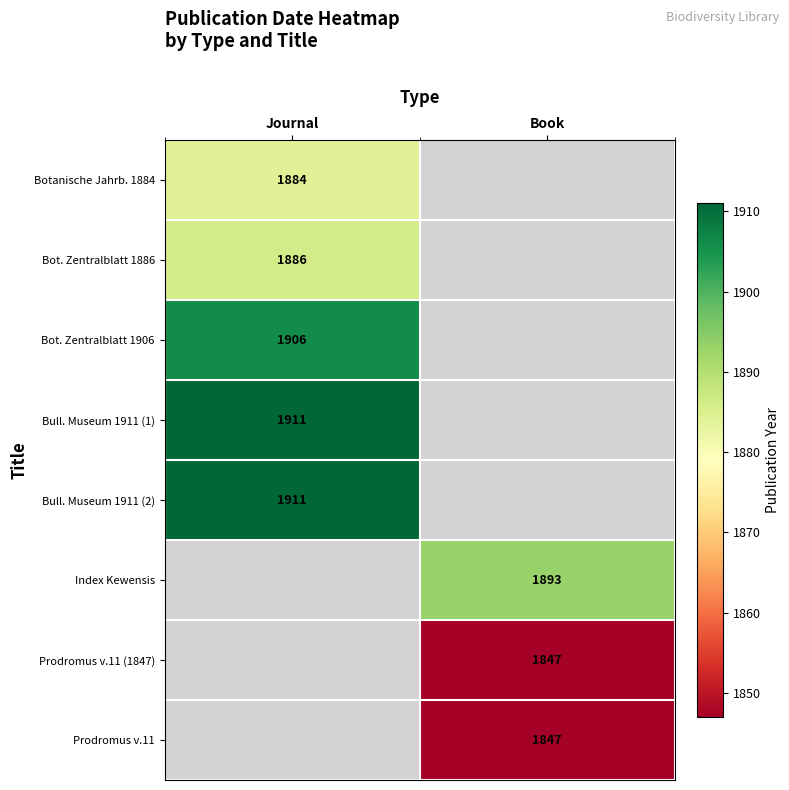

Between Journal and Book, which is larger?

Book